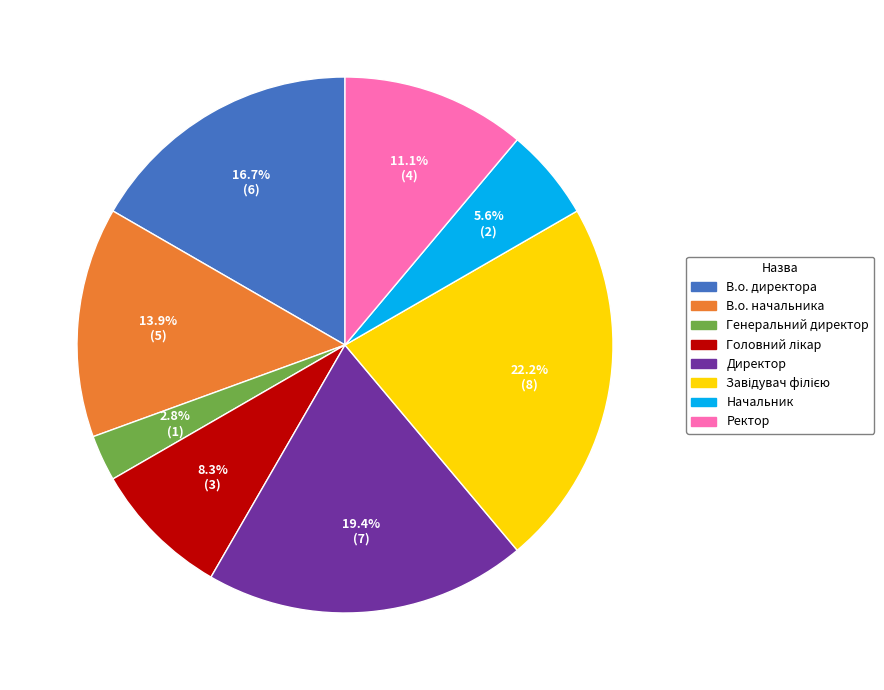

What percentage is the Директор slice, to the nearest percent?

19%